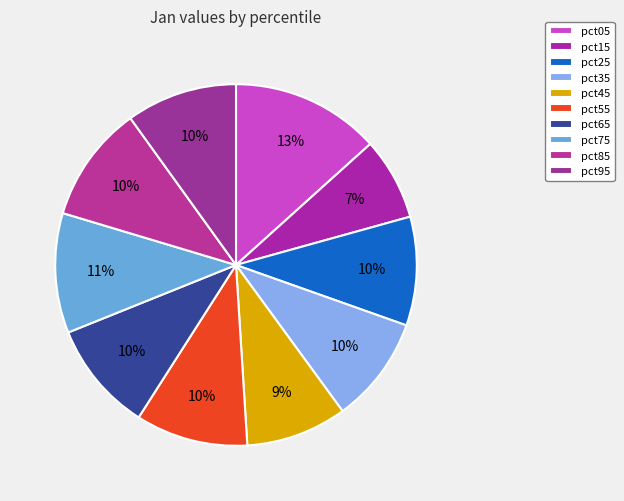

To the nearest percent, what percentage of the pie is pct95?

10%